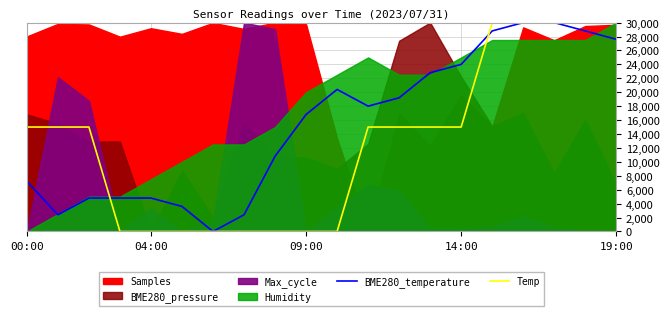

True or false: BME280_temperature has a value of 27600.0 at 19:00.

True